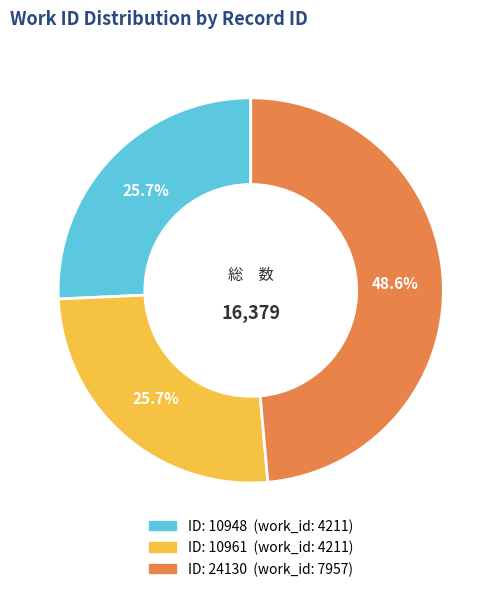

Is there any slice that represents more than half of the pie?

No